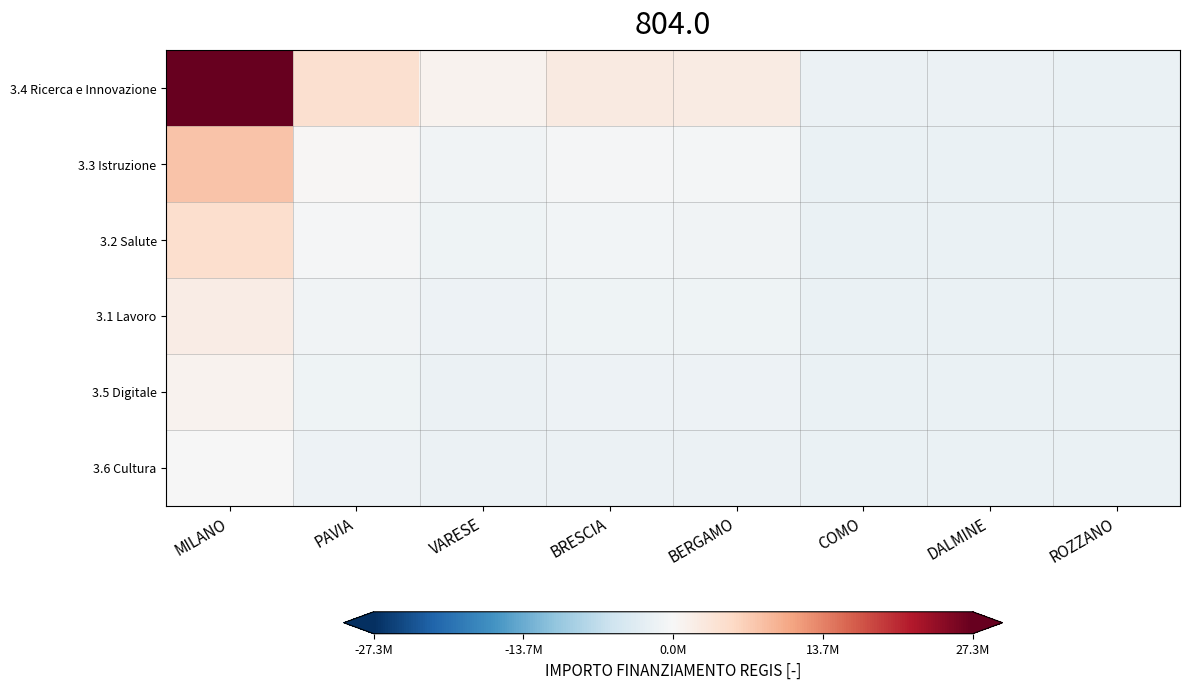

Reading left to right, transcribe all the data shown in this chart.

3.4 Ricerca e Innovazione: MILANO=27331721.8	PAVIA=4435835.8	VARESE=967082.0	BRESCIA=2479781.4	BERGAMO=2169031.0	COMO=-1644479.9	DALMINE=-1642699.3	ROZZANO=-1725165.0
3.3 Istruzione: MILANO=7761398.5	PAVIA=268199.4	VARESE=-867029.1	BRESCIA=-371963.8	BERGAMO=-473663.9	COMO=-1721722.1	DALMINE=-1721139.3	ROZZANO=-1748128.1
3.2 Salute: MILANO=4587832.5	PAVIA=-407633.5	VARESE=-1164452.5	BRESCIA=-834409.0	BERGAMO=-902209.1	COMO=-1734247.8	DALMINE=-1733859.3	ROZZANO=-1751851.8
3.1 Lavoro: MILANO=1943194.3	PAVIA=-970827.6	VARESE=-1412305.3	BRESCIA=-1219780.0	BERGAMO=-1259330.0	COMO=-1744686.0	DALMINE=-1744459.3	ROZZANO=-1754955.0
3.5 Digitale: MILANO=885338.9	PAVIA=-1196105.2	VARESE=-1511446.5	BRESCIA=-1373928.4	BERGAMO=-1402178.4	COMO=-1748861.2	DALMINE=-1748699.3	ROZZANO=-1756196.2
3.6 Cultura: MILANO=-172516.4	PAVIA=-1421382.9	VARESE=-1610587.6	BRESCIA=-1528076.8	BERGAMO=-1545026.8	COMO=-1753036.5	DALMINE=-1752939.3	ROZZANO=-1757437.5